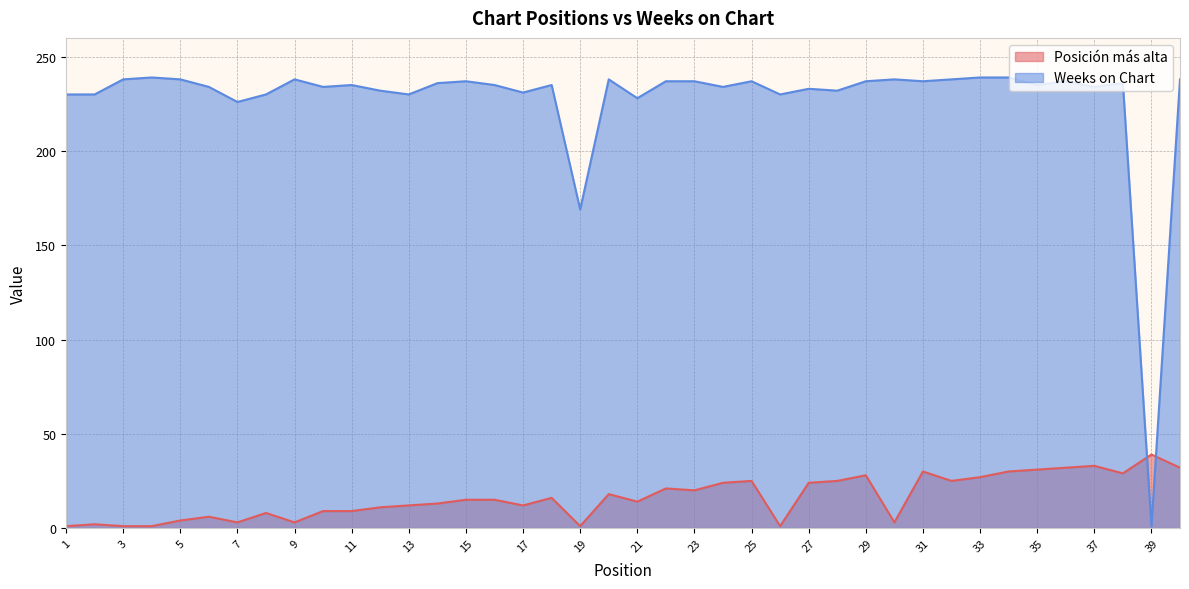

What is the value of the Weeks on Chart point at the 3rd from the left?

238